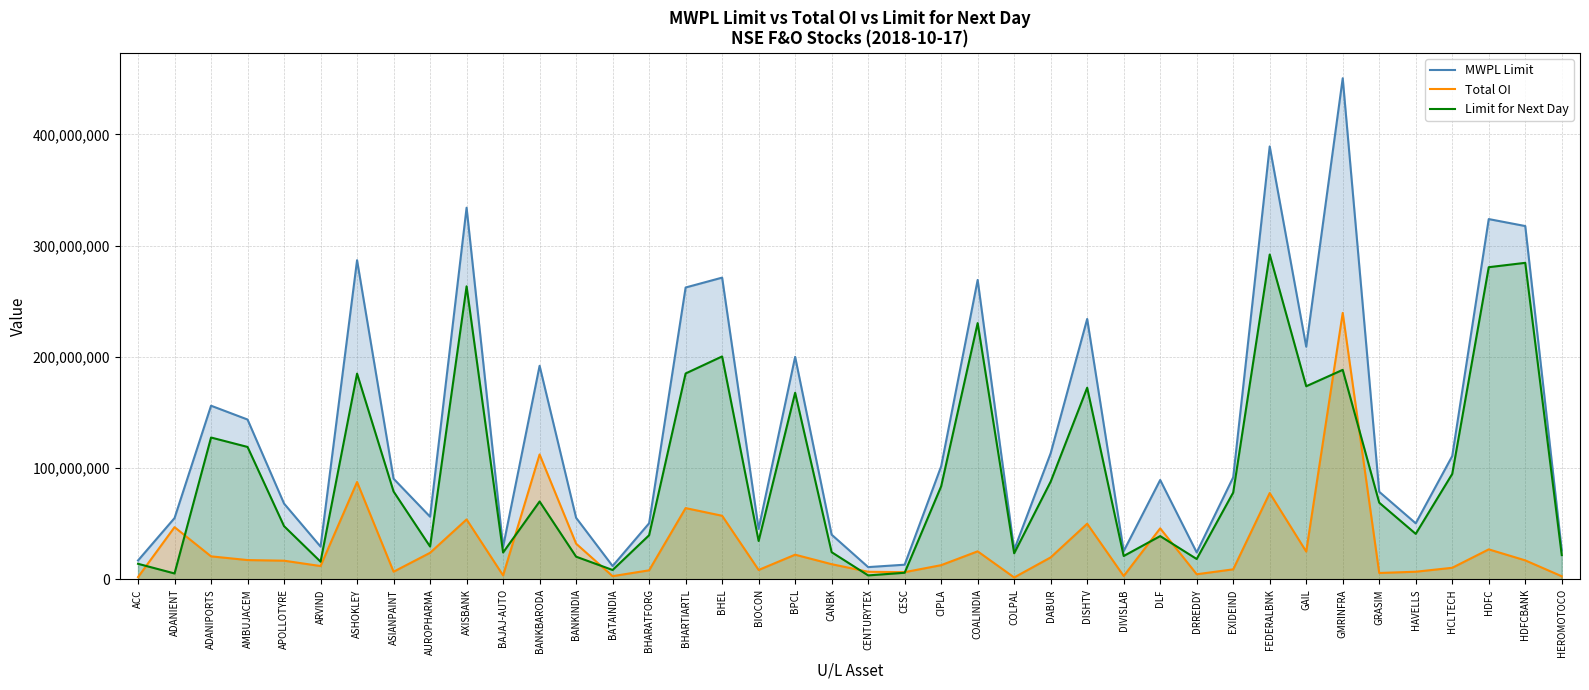

What is the difference between the MWPL Limit values at DIVISLAB and ASIANPAINT?

65094192